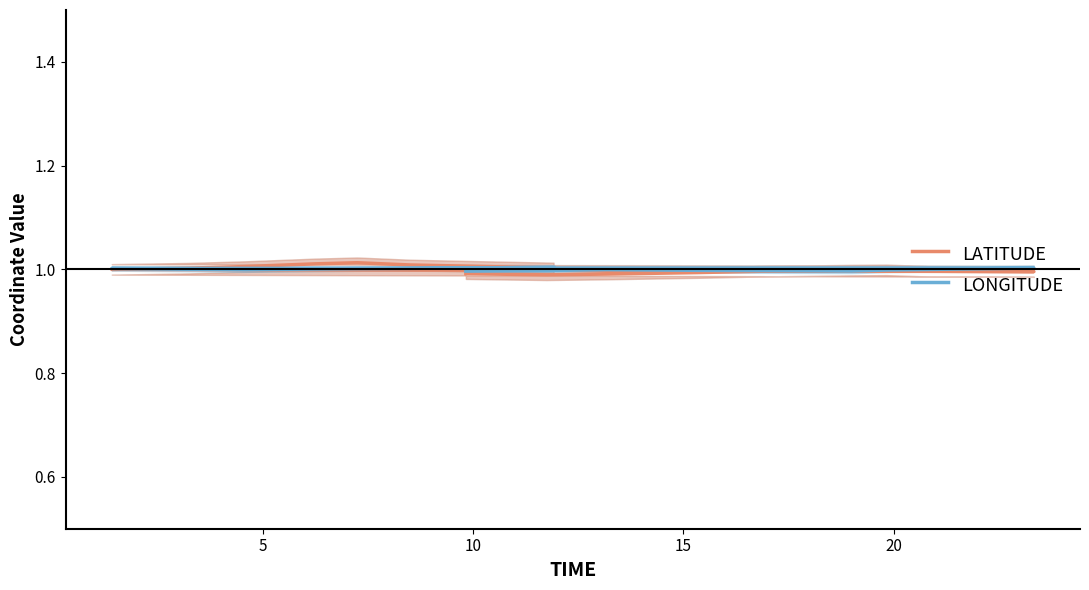

List the series in order of their peak value, lowest first.

LONGITUDE, LATITUDE